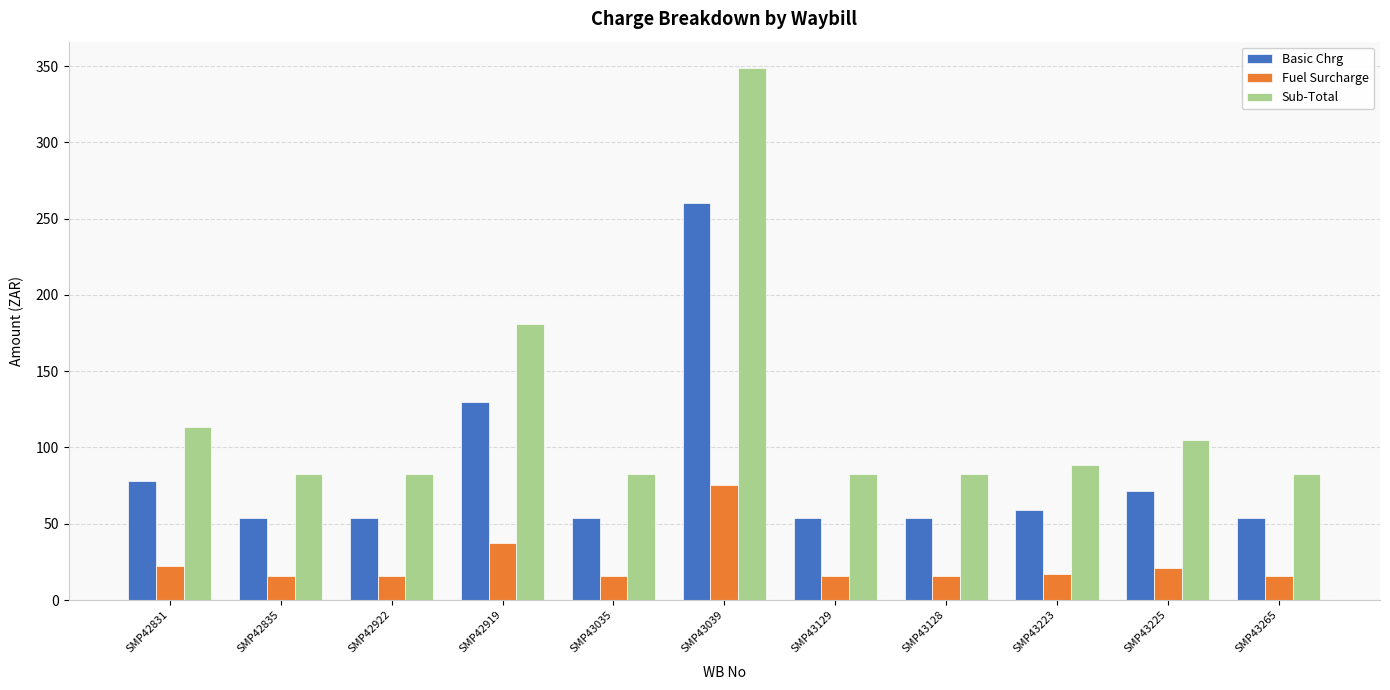

What is the maximum value shown in the chart?

348.6